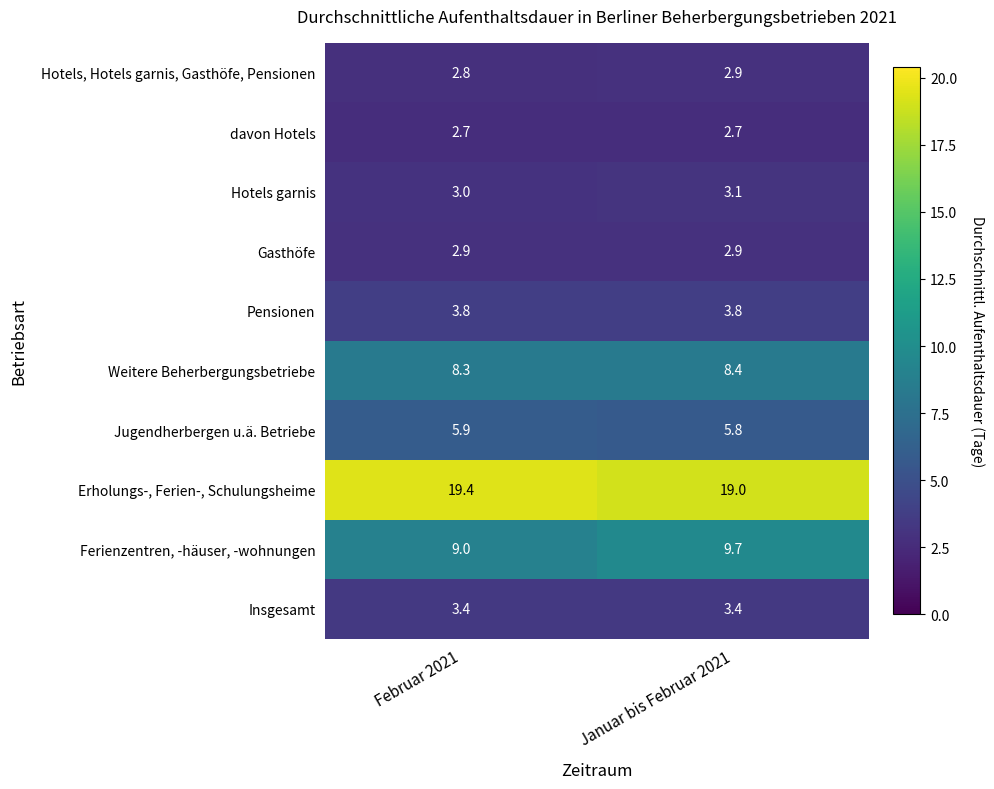

What is the minimum value for Ferienzentren, -häuser, -wohnungen?

9.0